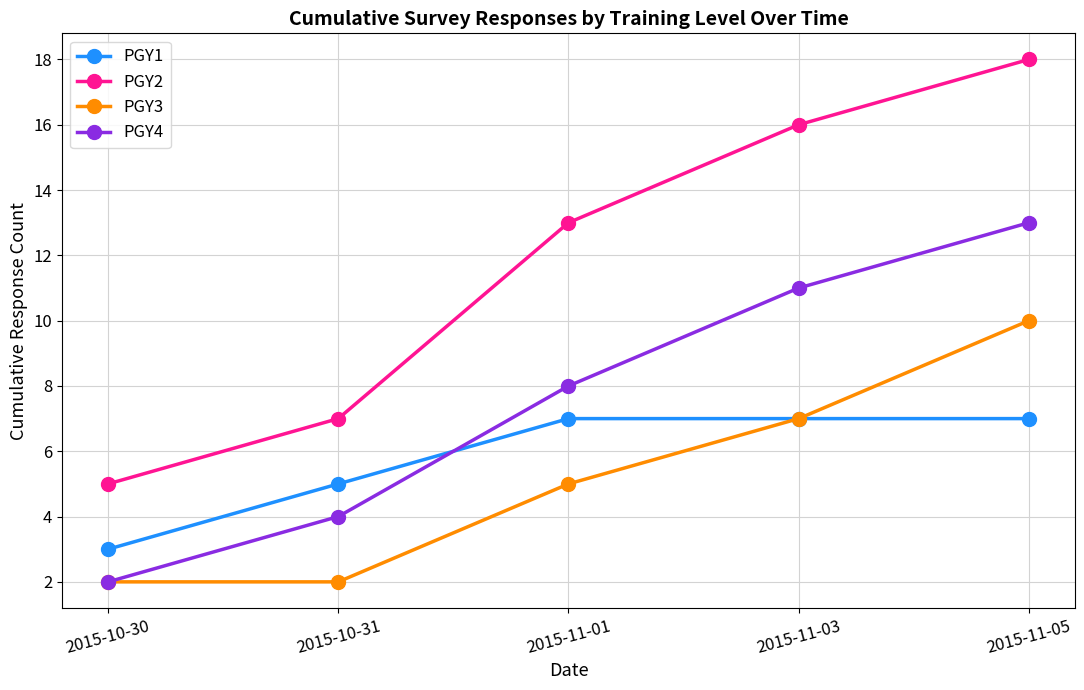

What is the average value of the PGY4 series?

8